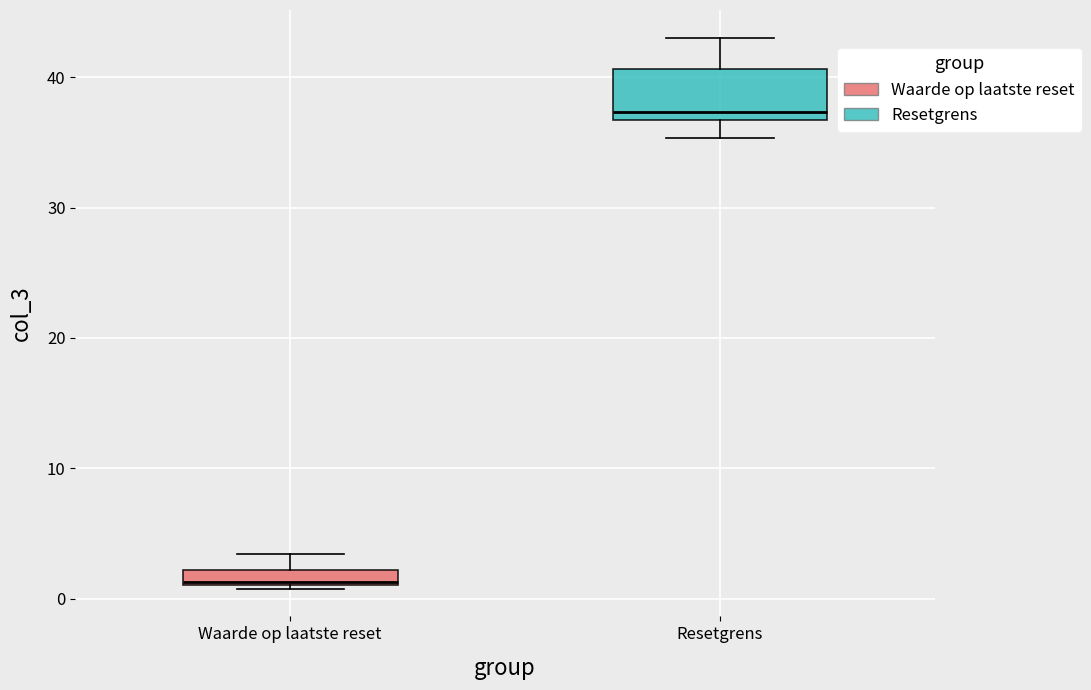

Comparing the boxes themselves (not the whiskers), which one is the tallest?

Resetgrens